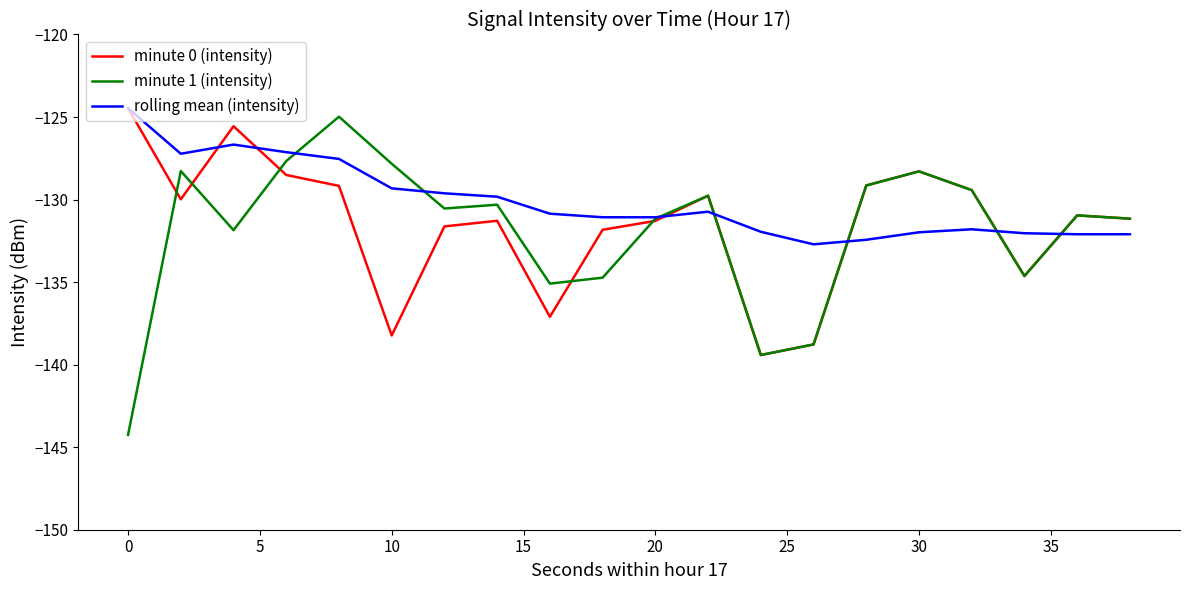

What is the greatest value displayed?

-124.5